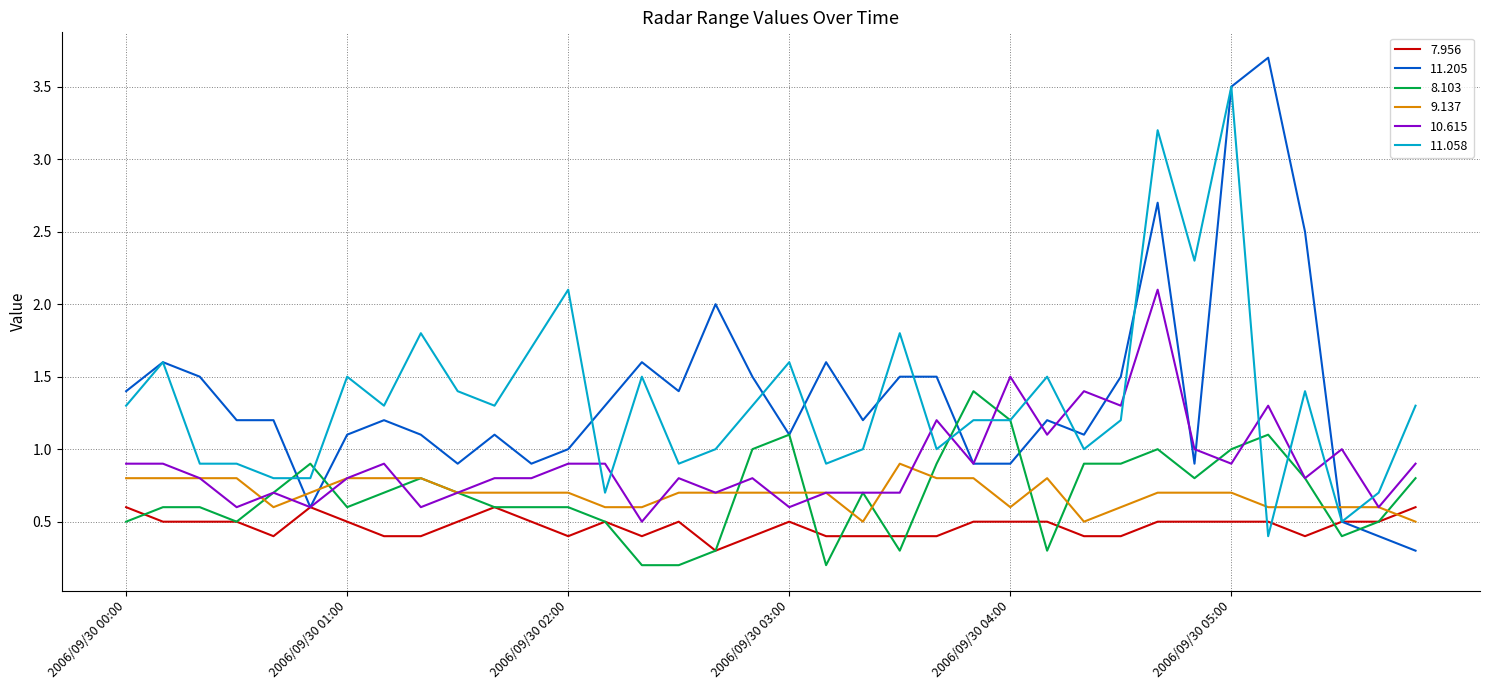

Does the chart display data point markers on the line(s)?

No